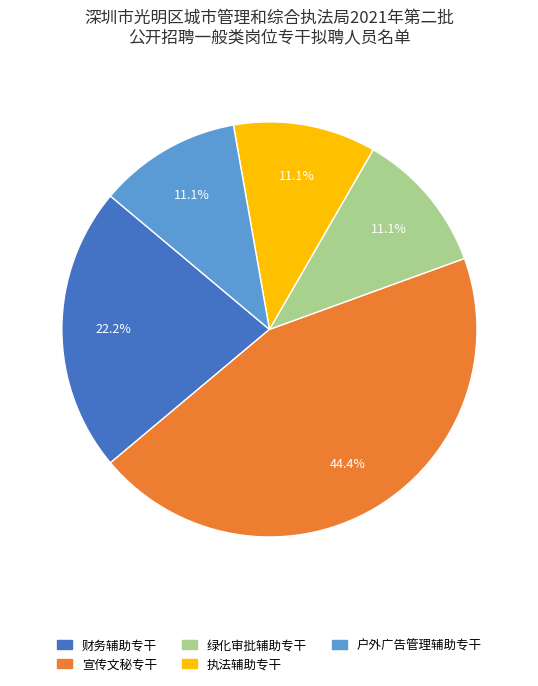

Does 户外广告管理辅助专干 represent more than half of the total?

No